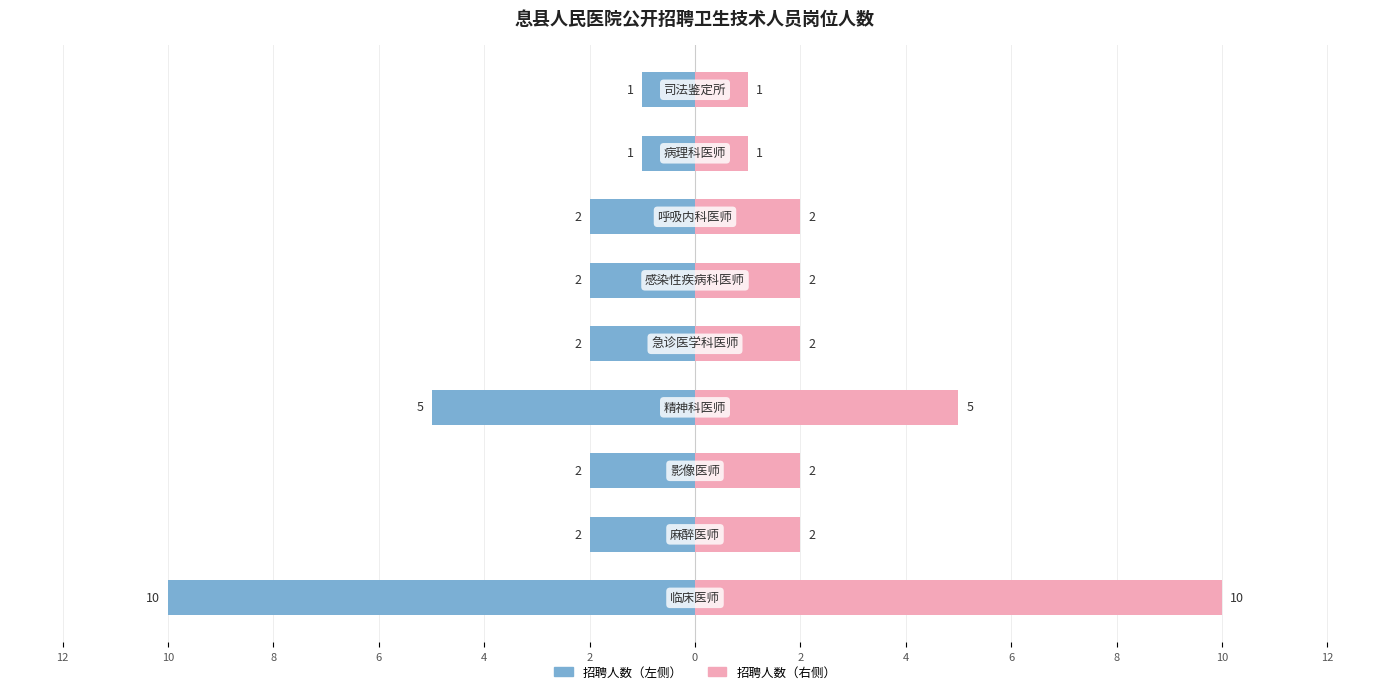

At 8, list the series in order from smallest to largest.

招聘人数（左）, 招聘人数（右）